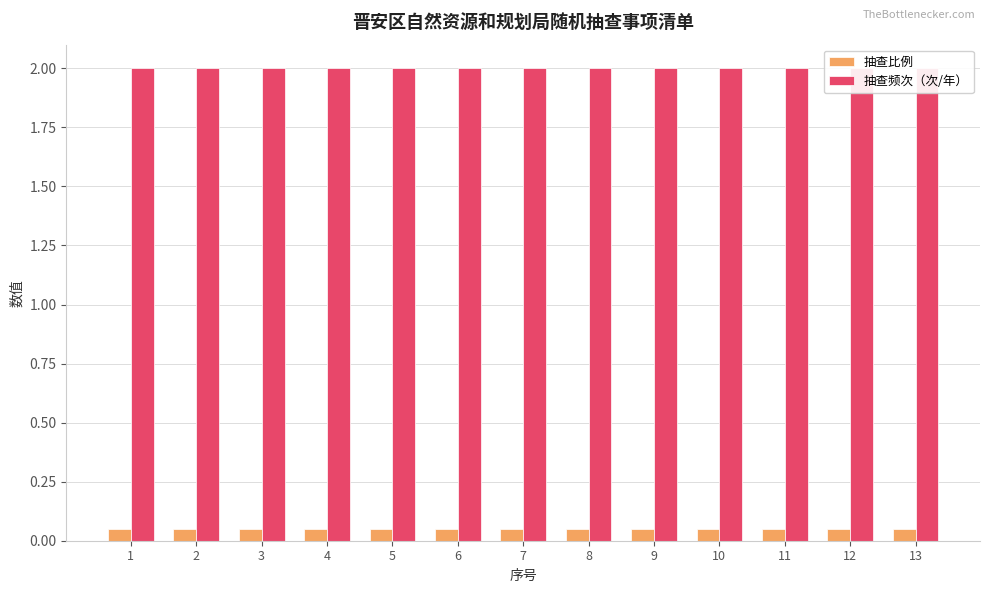

At 10, list the series in order from smallest to largest.

抽查比例, 抽查频次（次/年）